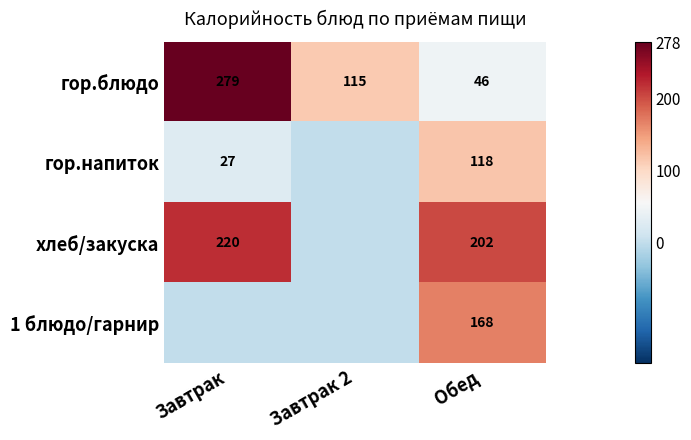

What is the sum of the хлеб/закуска values at Завтрак and Обед?

422